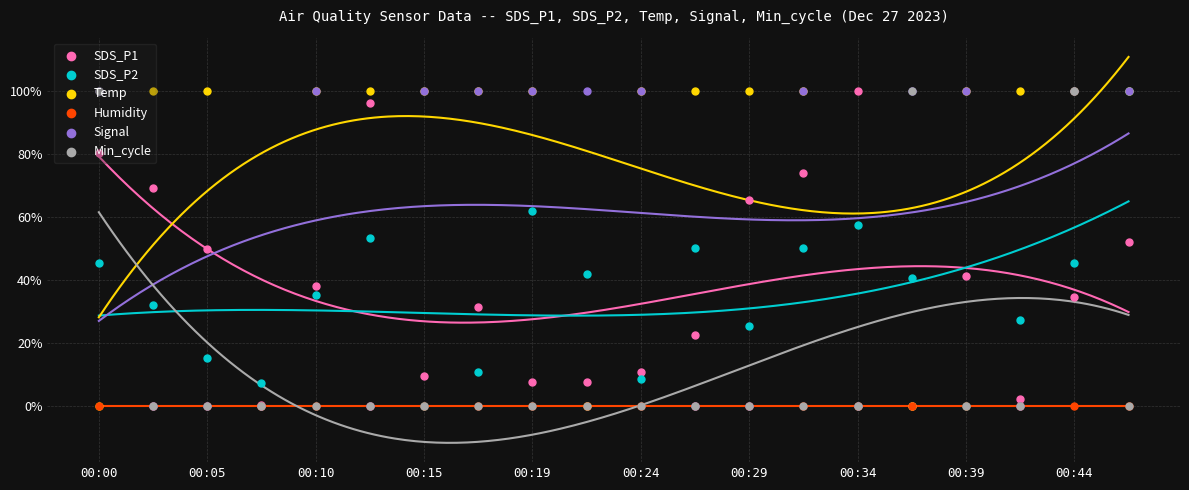

Is the value of Humidity at 00:39 greater than the value of Min_cycle at 00:05?

No